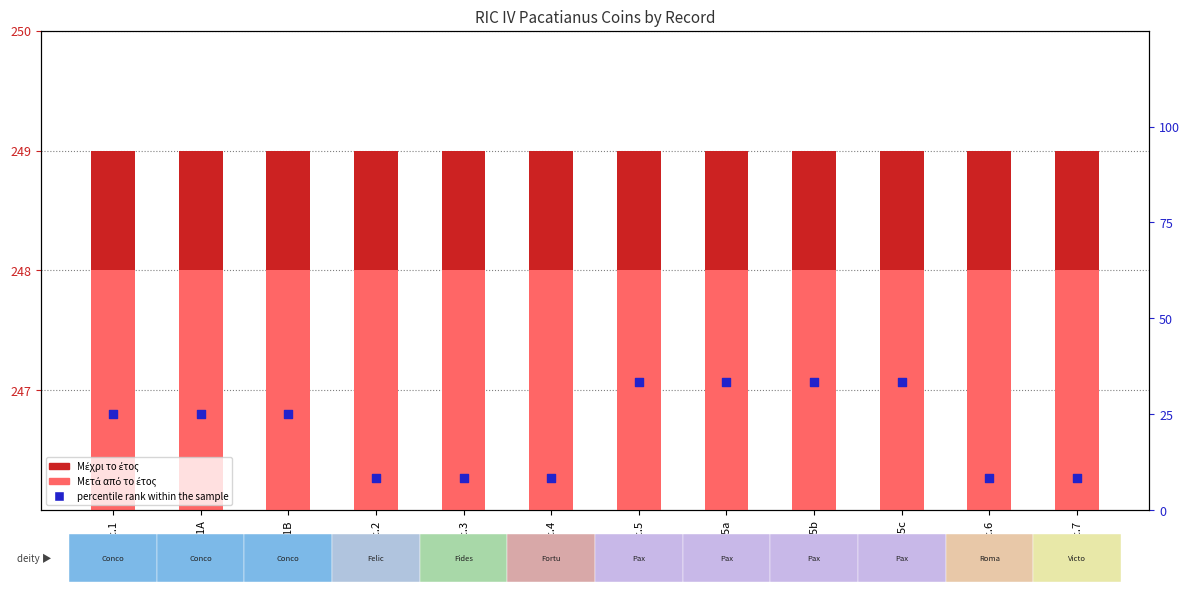

Which series has the largest Y range (max minus min)?

percentile rank within the sample